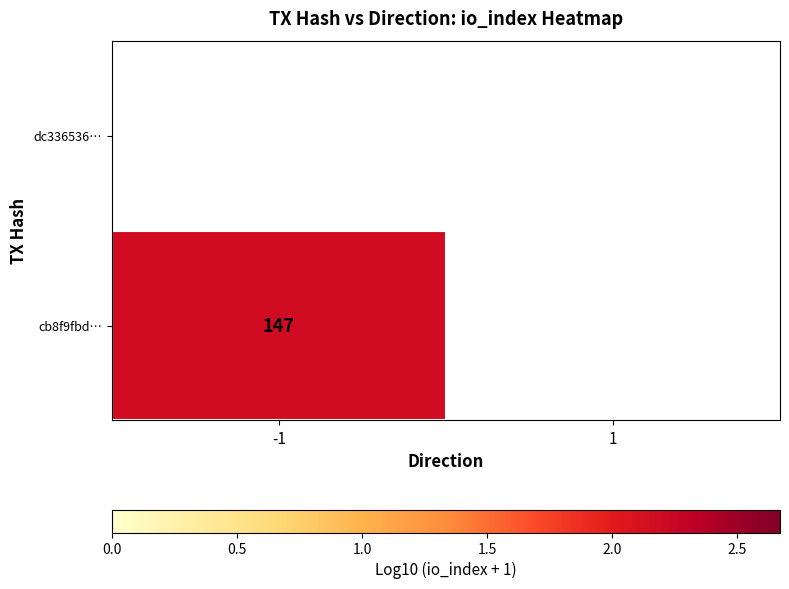

List the series in order of their peak value, lowest first.

dc336536…, cb8f9fbd…